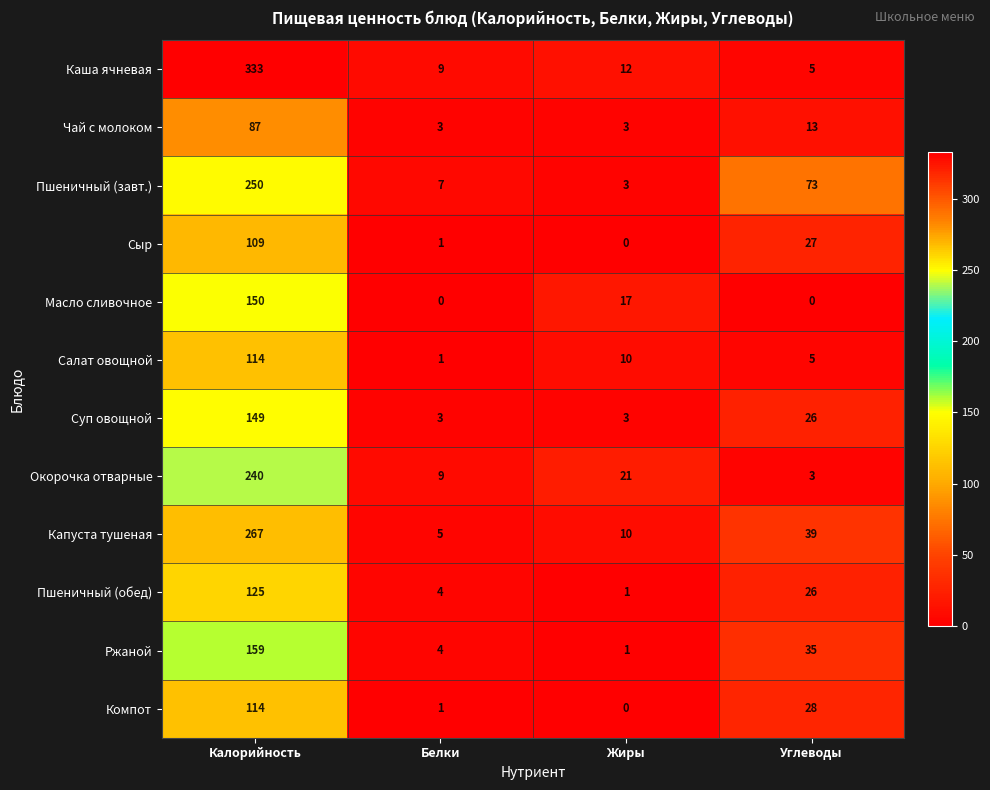

What is the average value of the Капуста тушеная series?

80